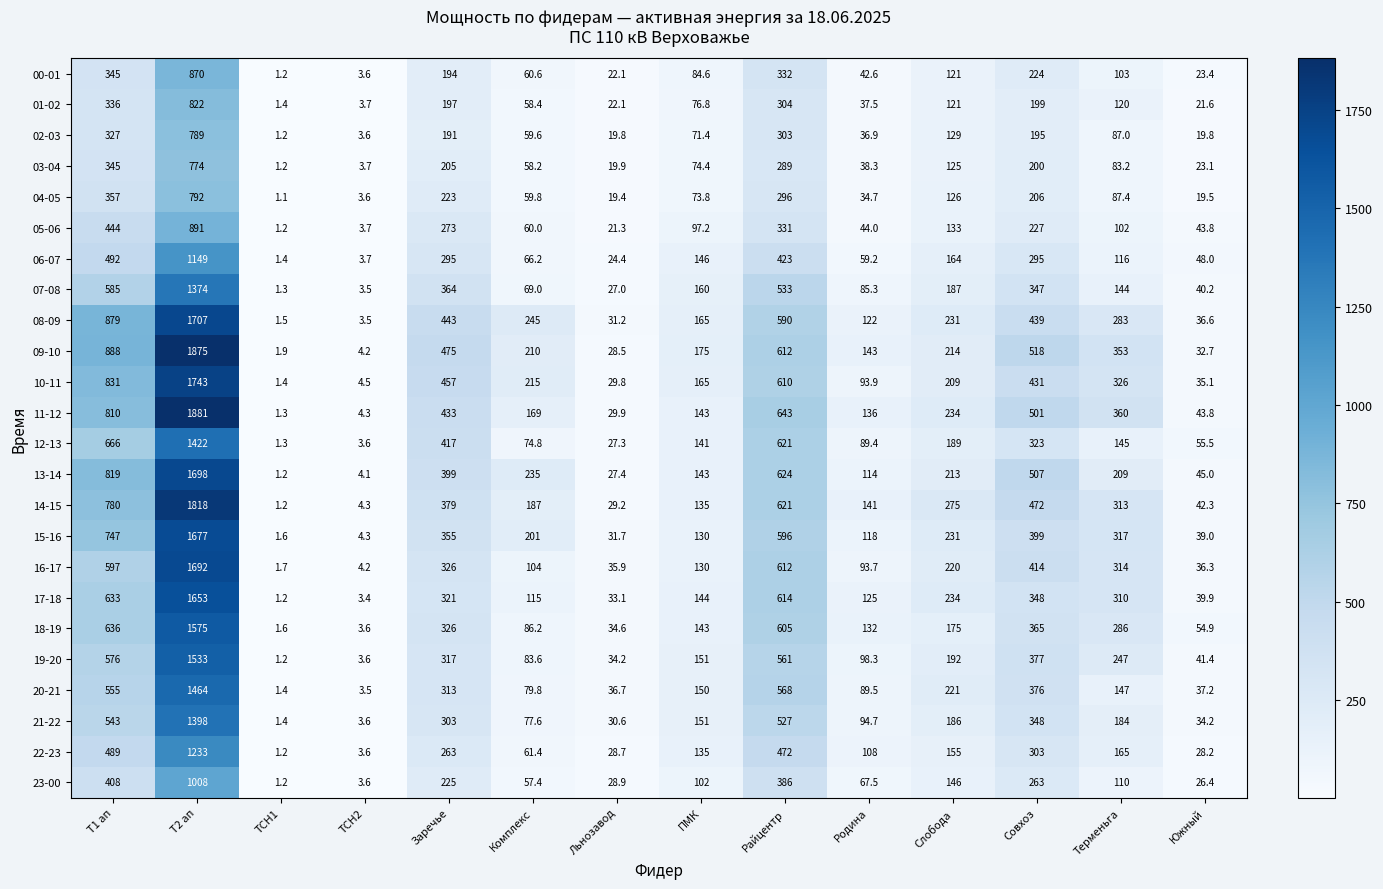

What is the sum of the 10-11 values at ТСН1 and Заречье?

458.4